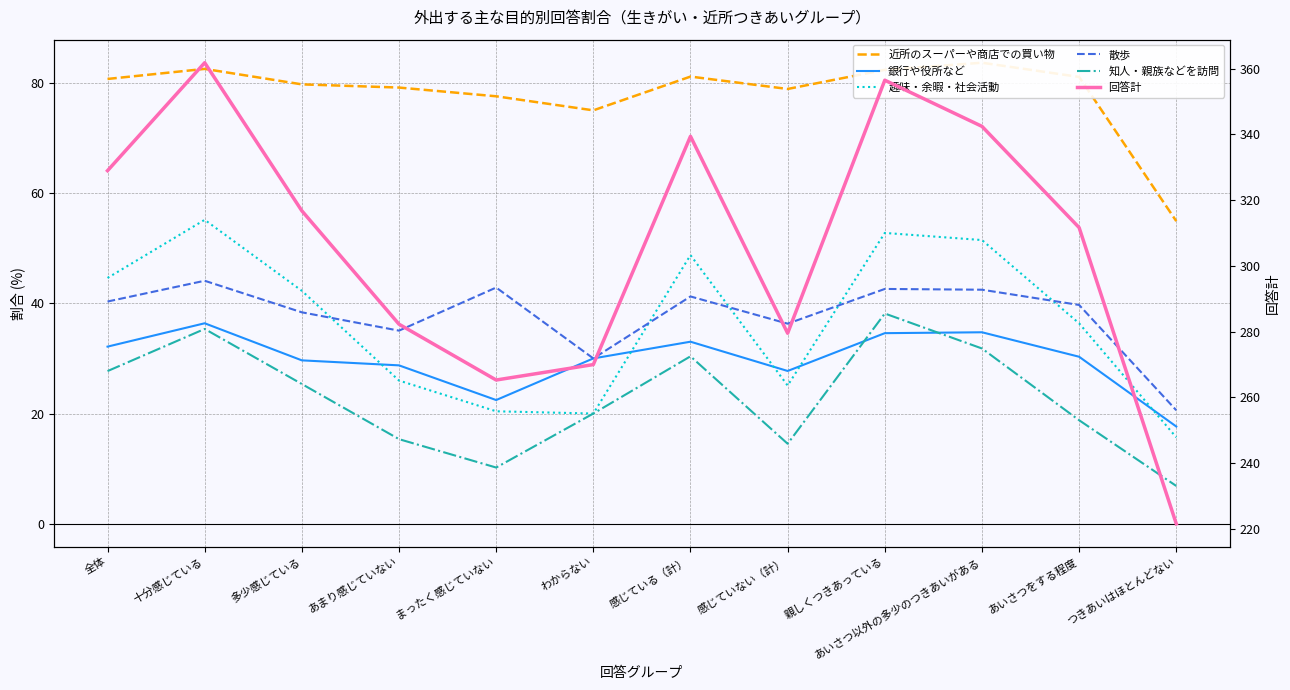

True or false: 知人・親族などを訪問 and 散歩 intersect in this chart.

False